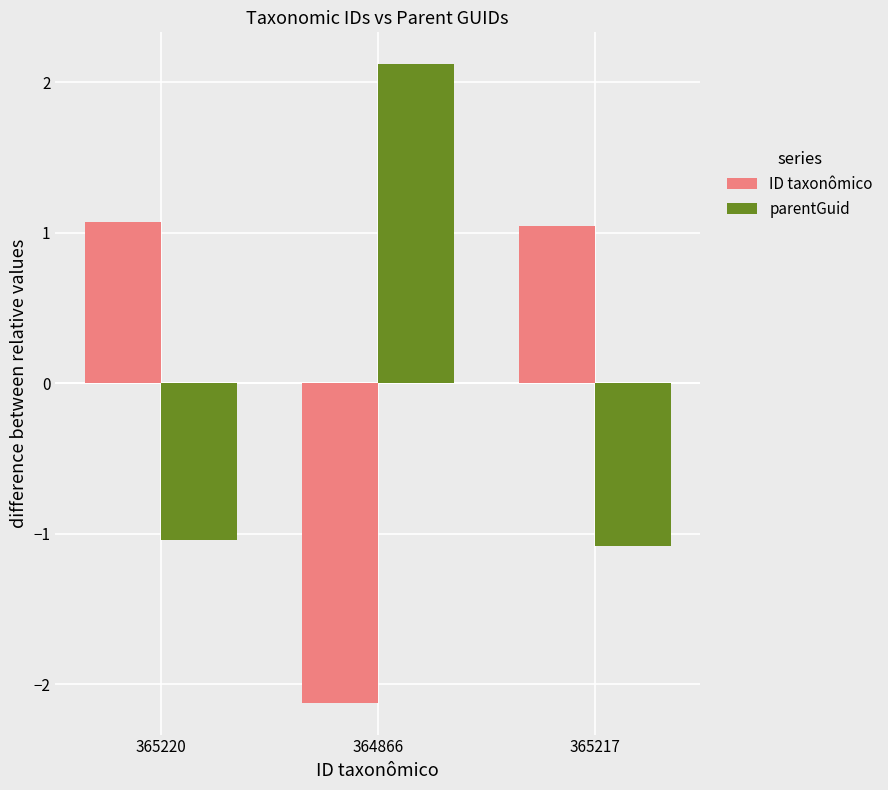

How many bars are there in total?

6